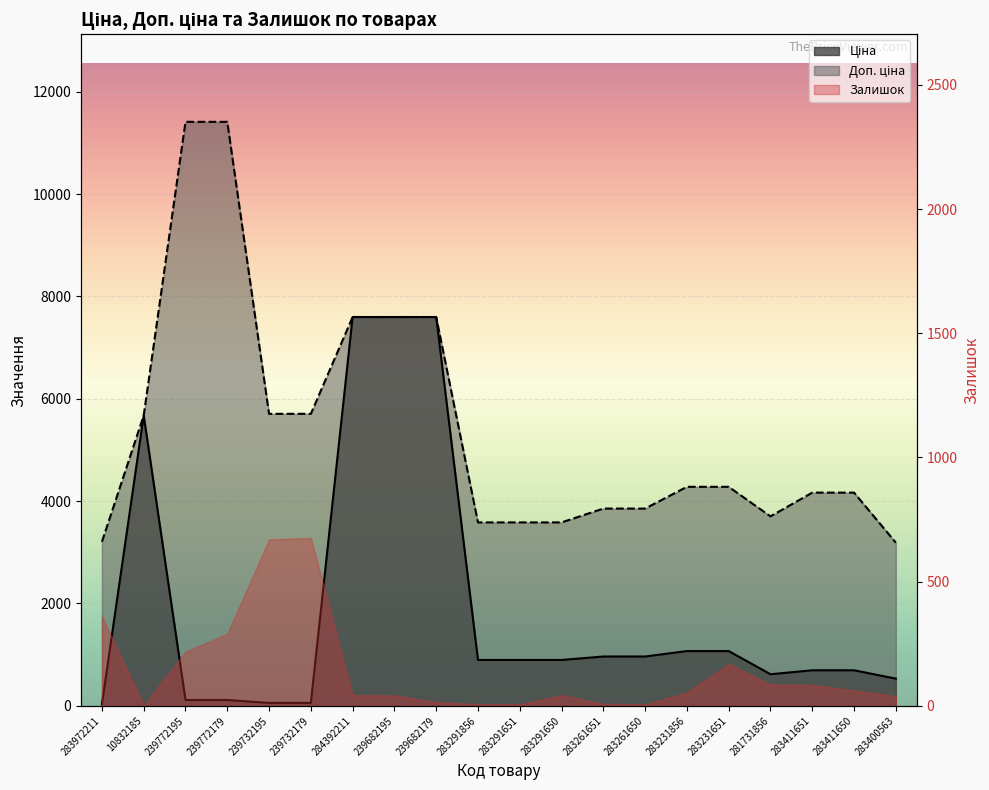

Which category has the highest value in the Ціна series?

284392211